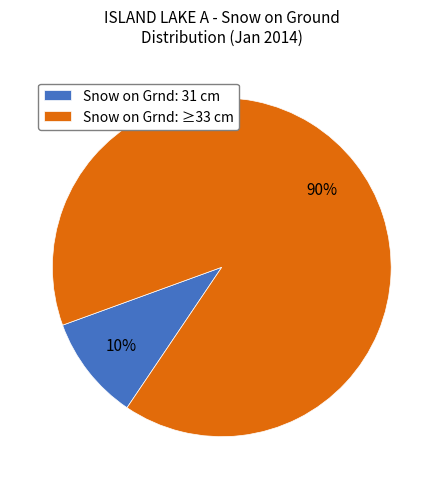

Between Snow on Grnd: 31 cm and Snow on Grnd: ≥33 cm, which is larger?

Snow on Grnd: ≥33 cm